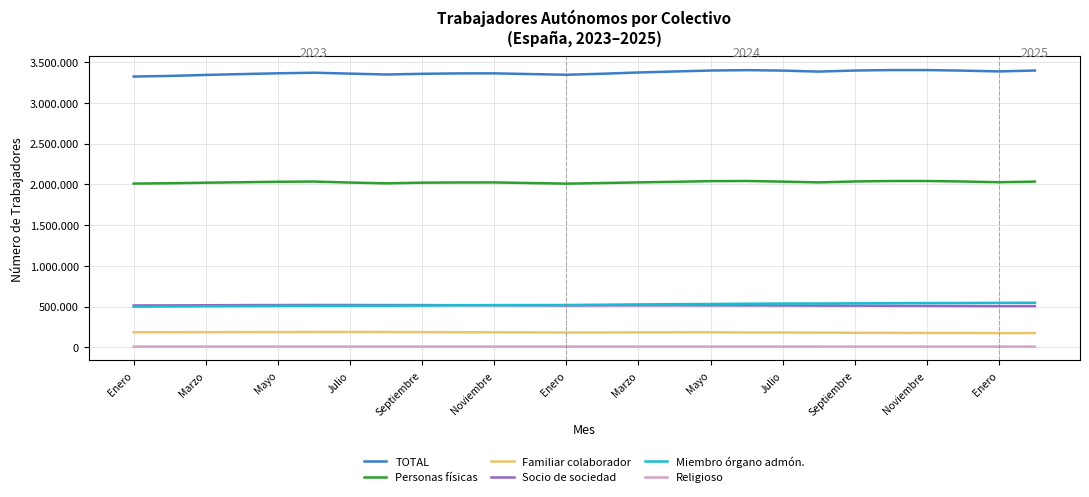

After their last crossing, which series has the higher values: Socio de sociedad or Miembro órgano admón.?

Miembro órgano admón.